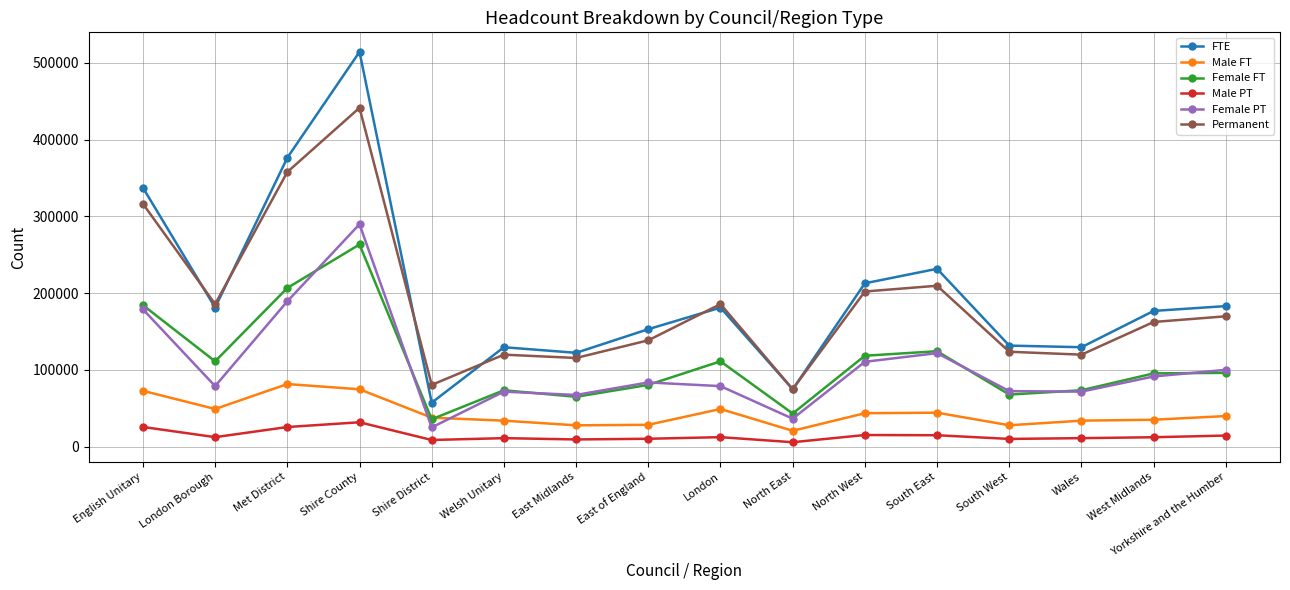

How many categories are shown in the chart?

16